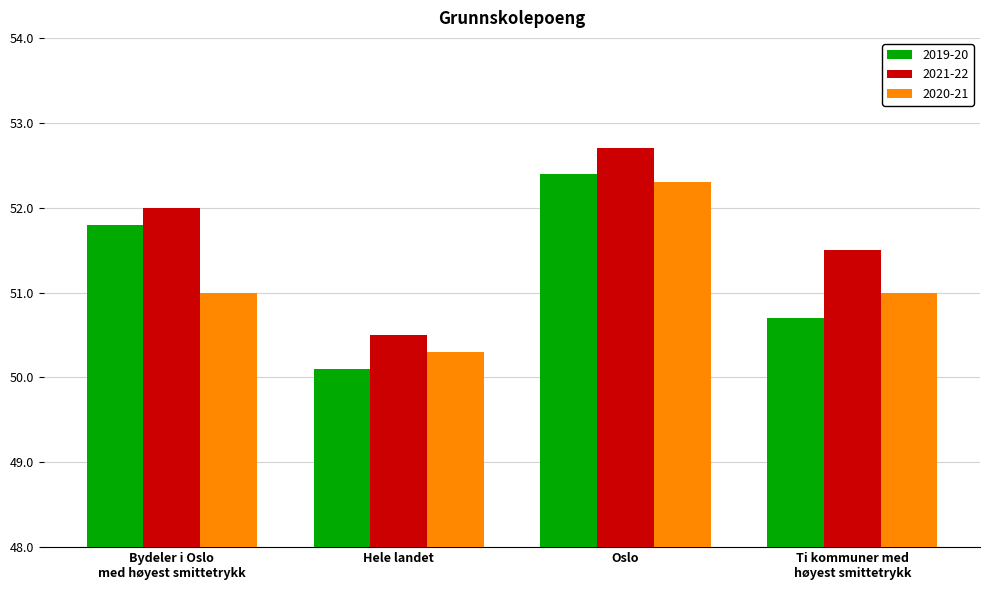

What is the label of the 2nd bar from the right?

Oslo